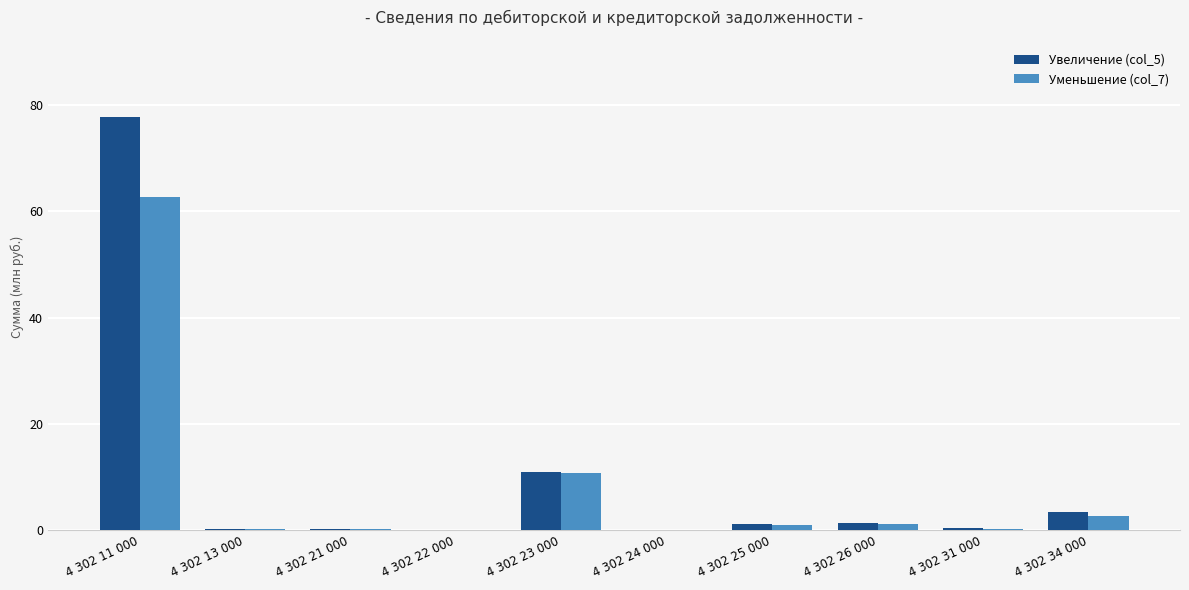

At which category is the sum across all series the highest?

4 302 11 000